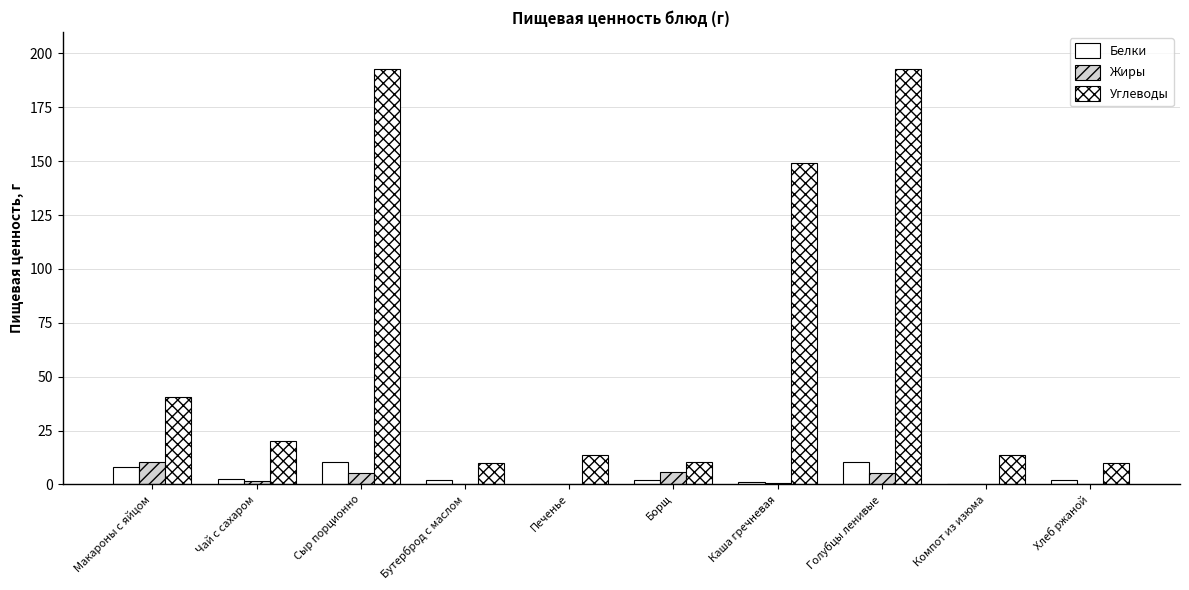

Does the chart contain stacked bars?

No